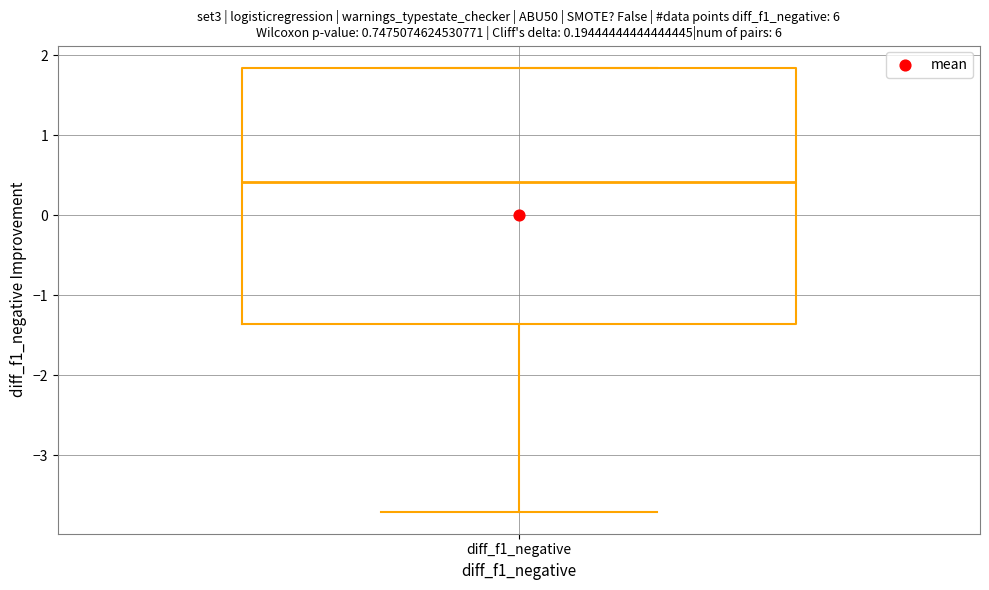

Read this box plot against the y-axis: the position of the median line, the range covered by the box, and the ends of both whiskers. The values are not printed on the chart, so give them approximately, as read against the axis.

median 0.4, box -1.4 to 1.8, whiskers -3.7 to 1.8